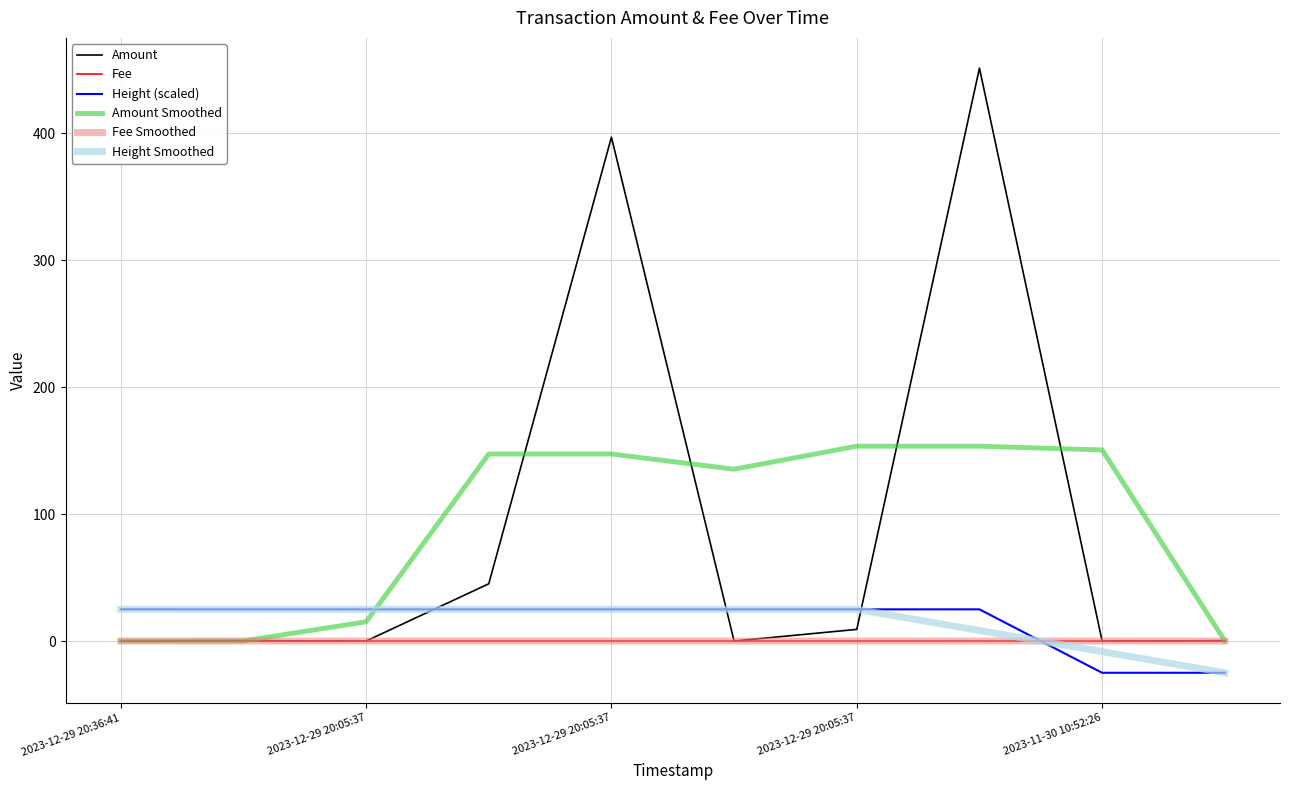

At how many categories does at least one series exceed 228?

2